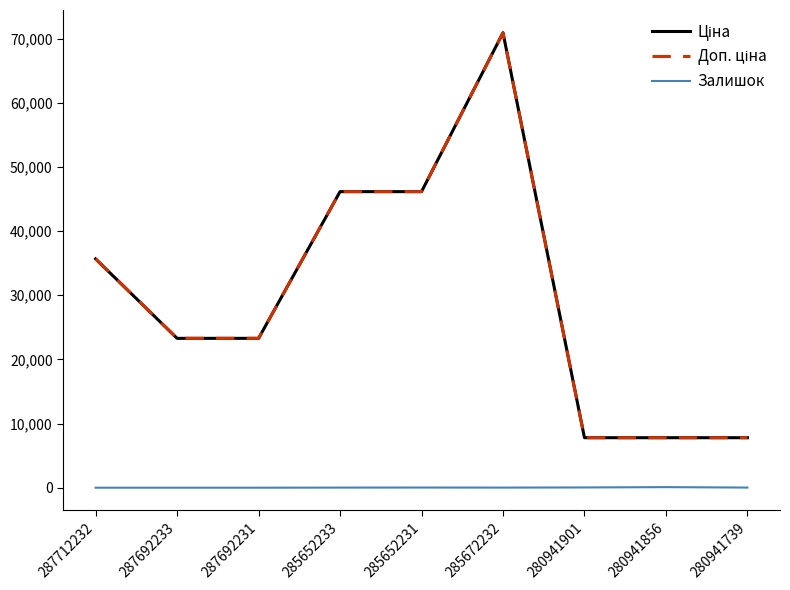

Is it true that Залишок equals 16.0 at 285672232?

True